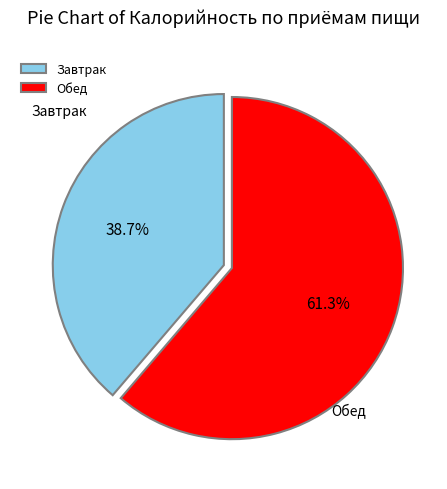

Which category has the biggest portion of the pie?

Обед